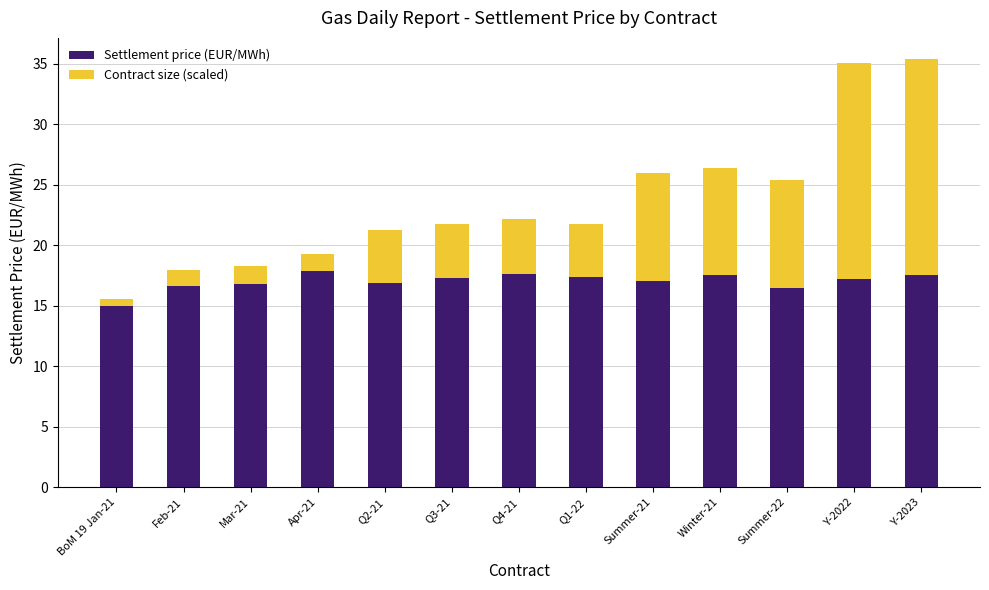

Which category has the lowest value in the Settlement price (EUR/MWh) series?

BoM 19 Jan-21